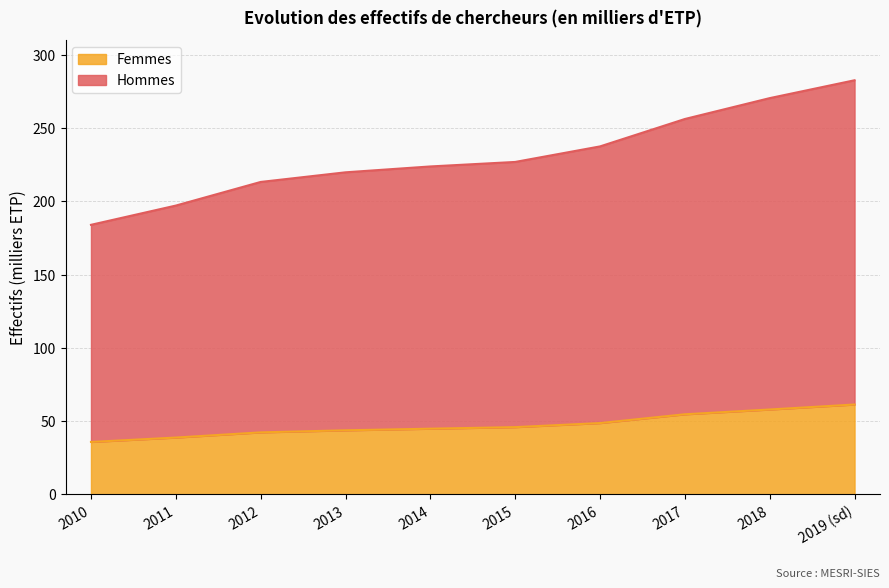

True or false: Hommes and Femmes intersect in this chart.

False